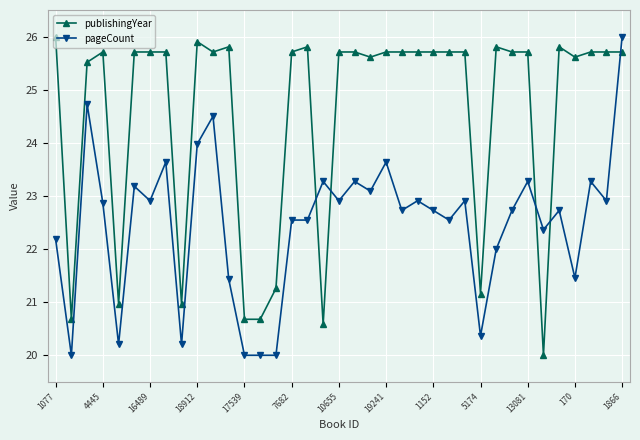

Does the chart have visible grid lines?

Yes